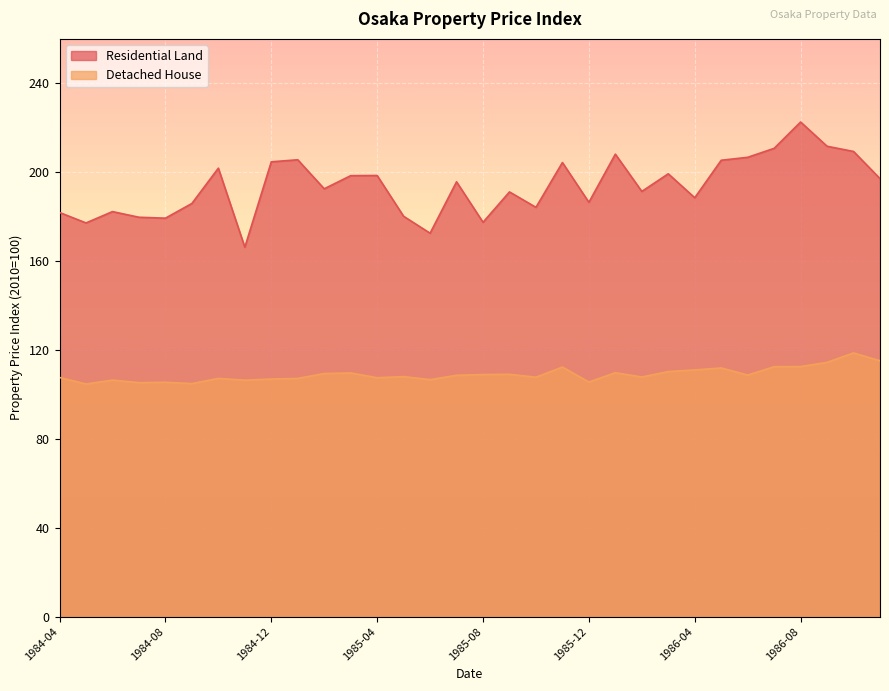

True or false: Detached House and Residential Land intersect in this chart.

False